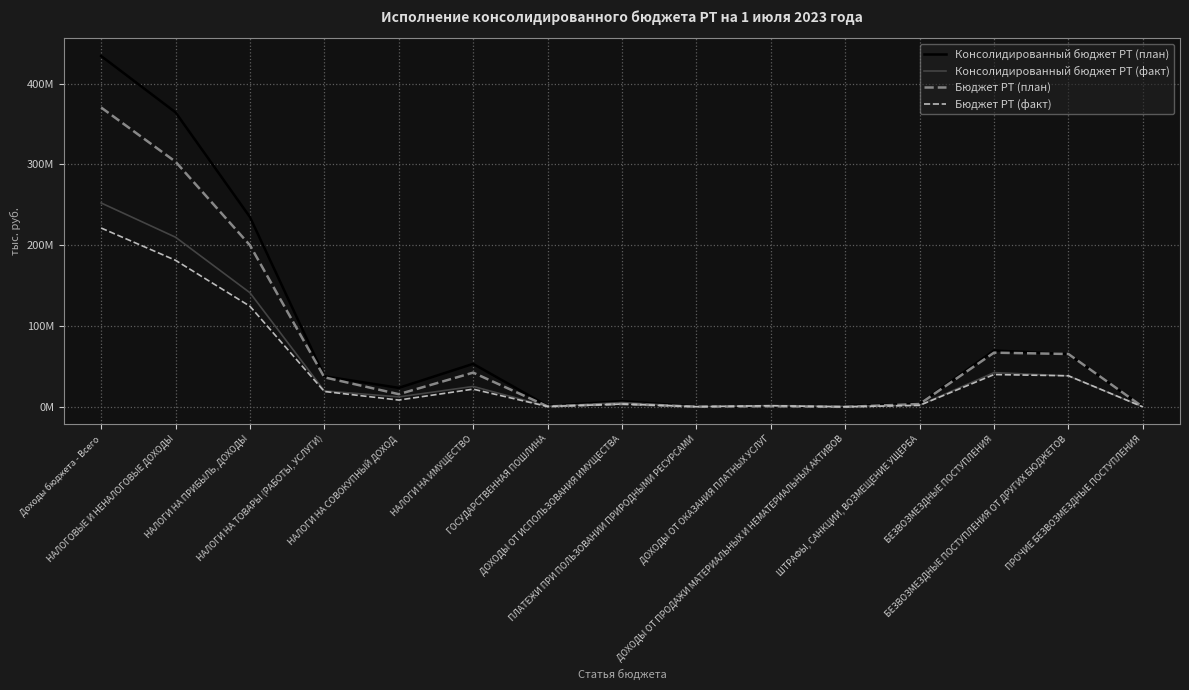

What are all the series names shown in the legend?

Консолидированный бюджет РТ (план), Консолидированный бюджет РТ (факт), Бюджет РТ (план), Бюджет РТ (факт)